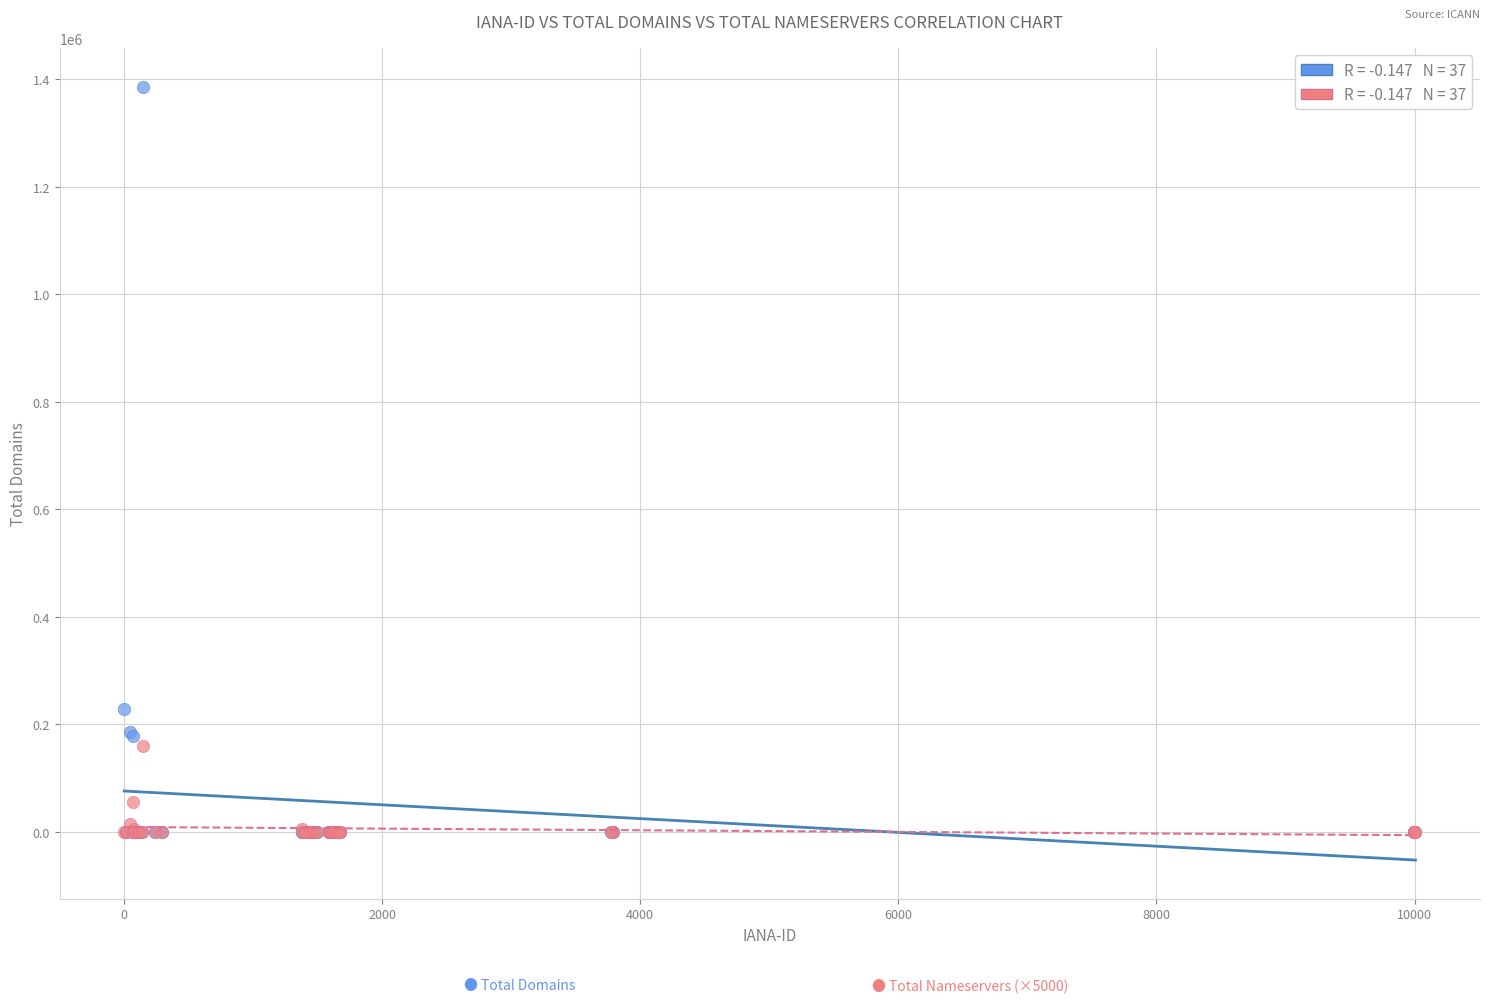

Across all series, what Y value is closest to 693145?

228158